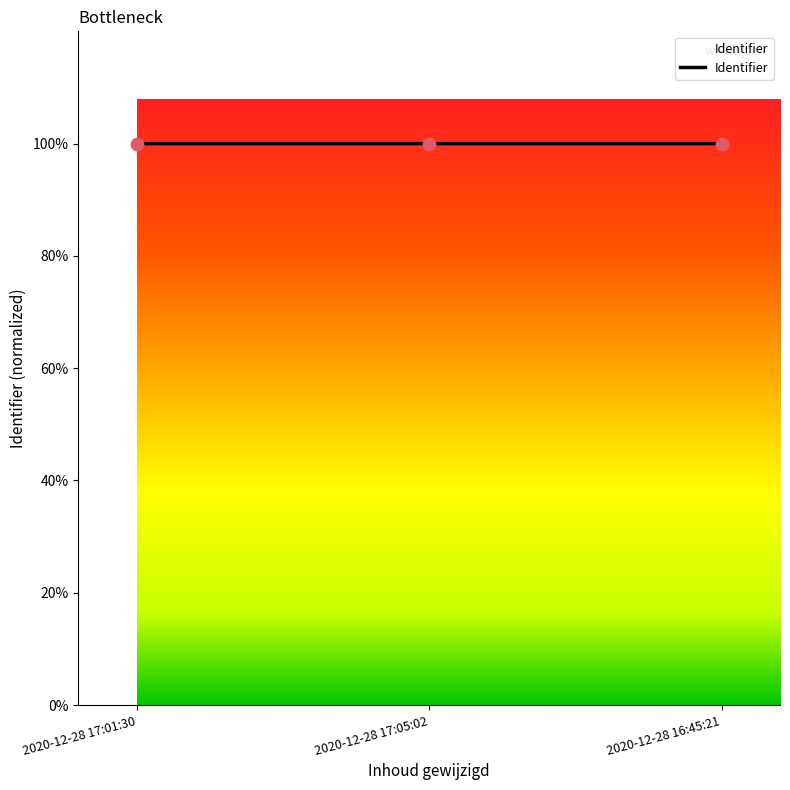

Approximately how many times larger is the value at 2020-12-28 17:01:30 compared to 2020-12-28 16:45:21?

1.0